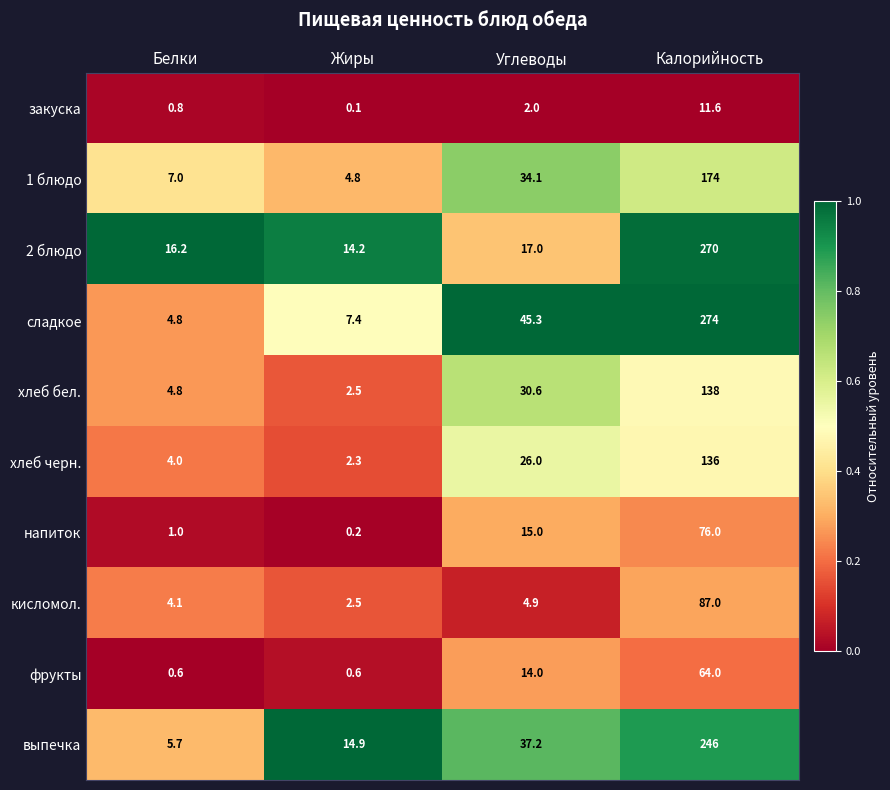

Rank the series by their maximum value, from lowest to highest.

закуска, фрукты, напиток, кисломол., хлеб черн., хлеб бел., 1 блюдо, выпечка, 2 блюдо, сладкое